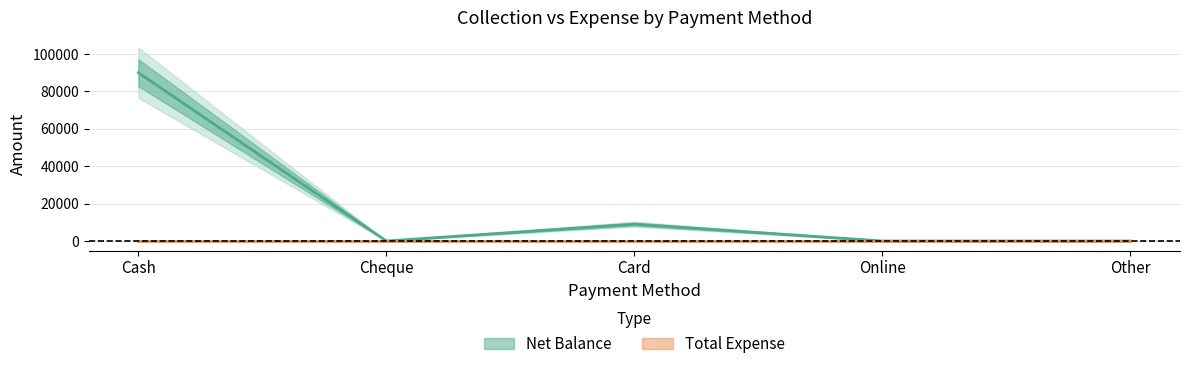

Where is the first local maximum?

Card